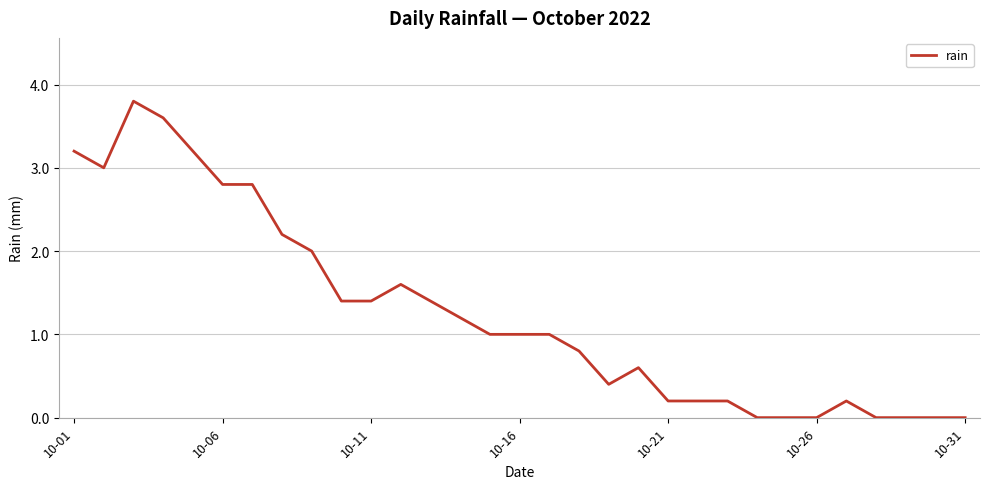

What is the greatest value displayed?

3.8